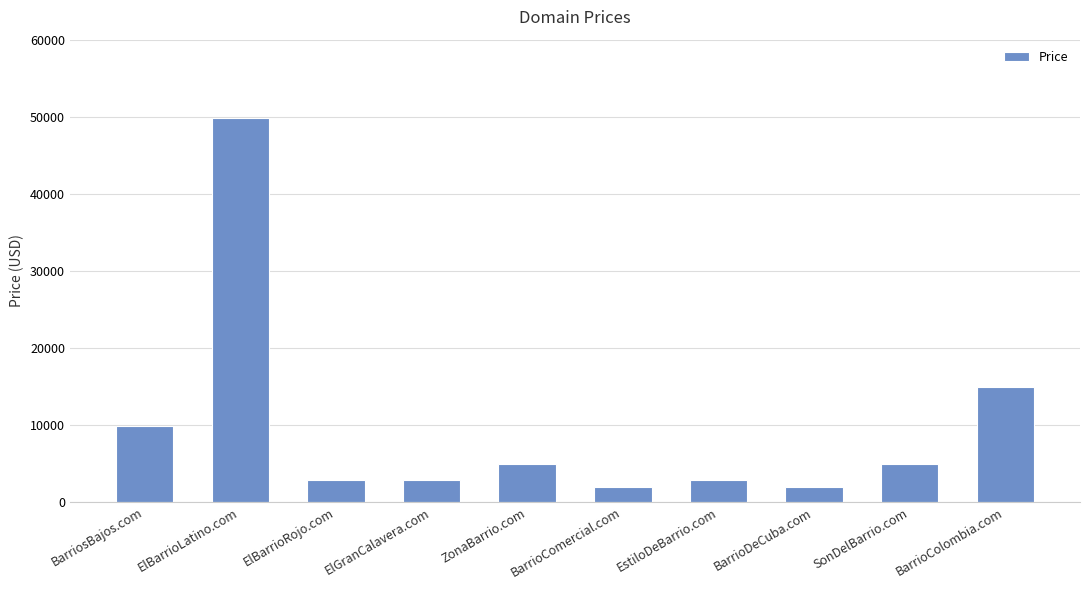

How many values are below 4888?

5